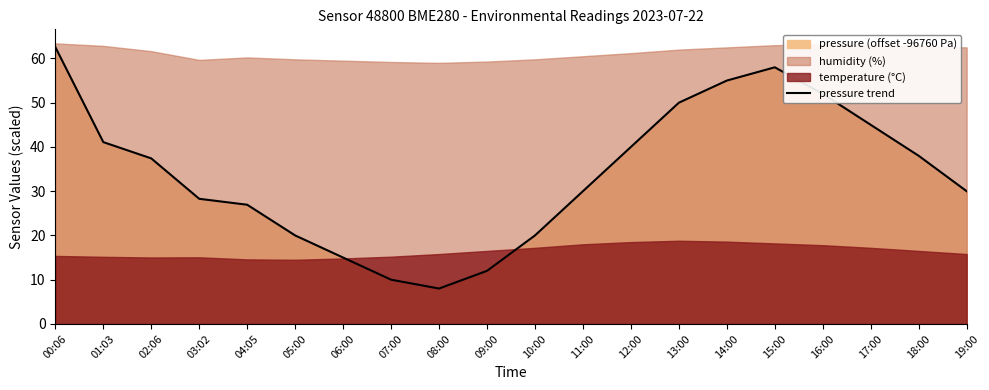

The pressure trend series shows 36.8 at 03:02. True or false?

False